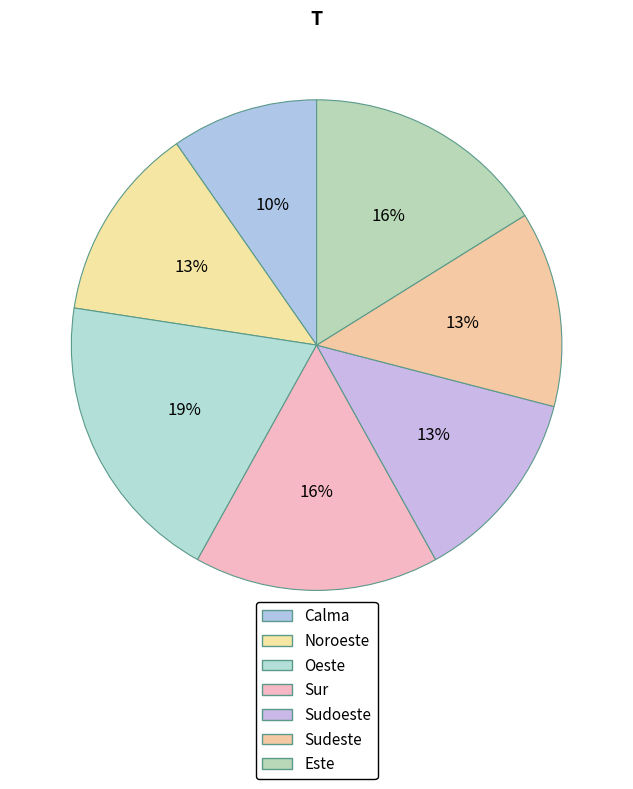

To the nearest percent, what is the combined percentage of Este and Oeste?

35%